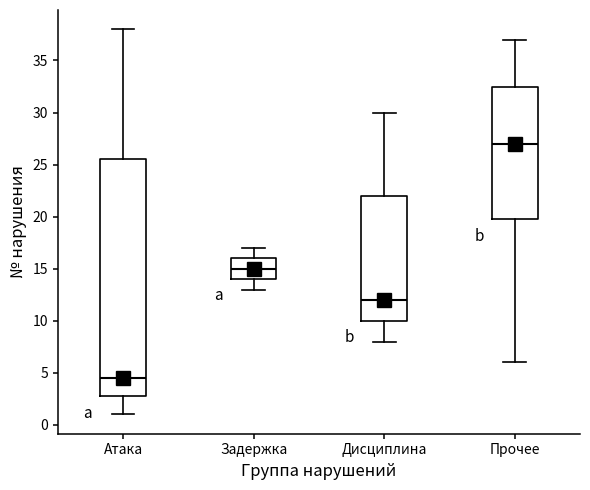

Which box's median line is the highest?

Прочее